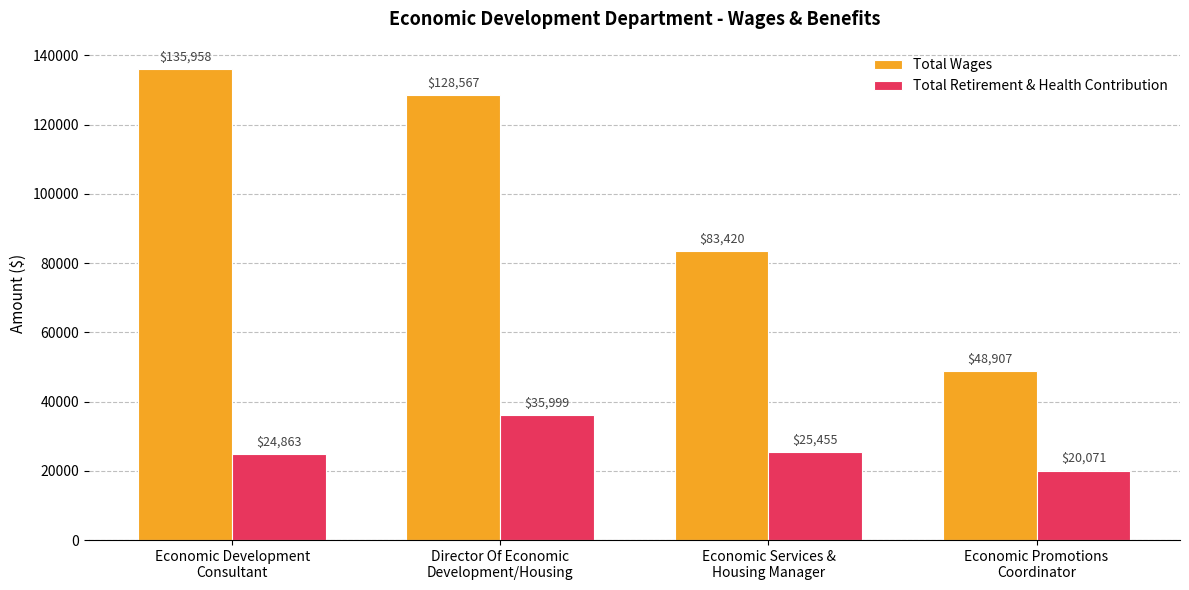

The Total Wages series shows 128567 at Director Of Economic
Development/Housing. True or false?

True